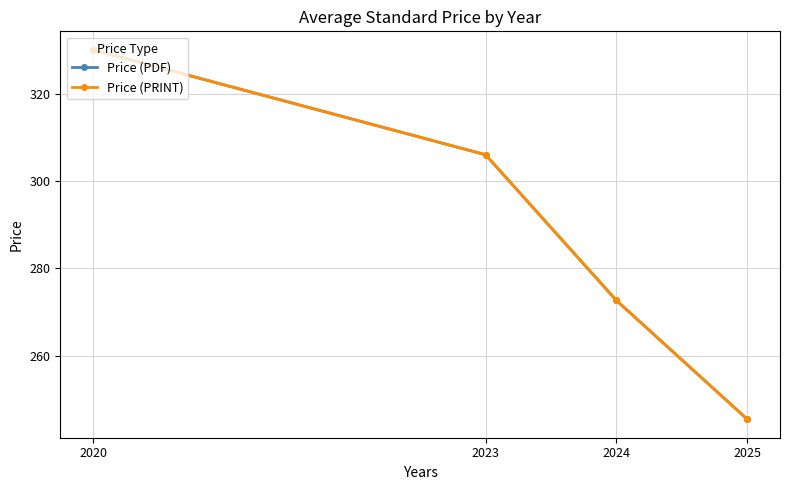

Does the chart have visible grid lines?

Yes